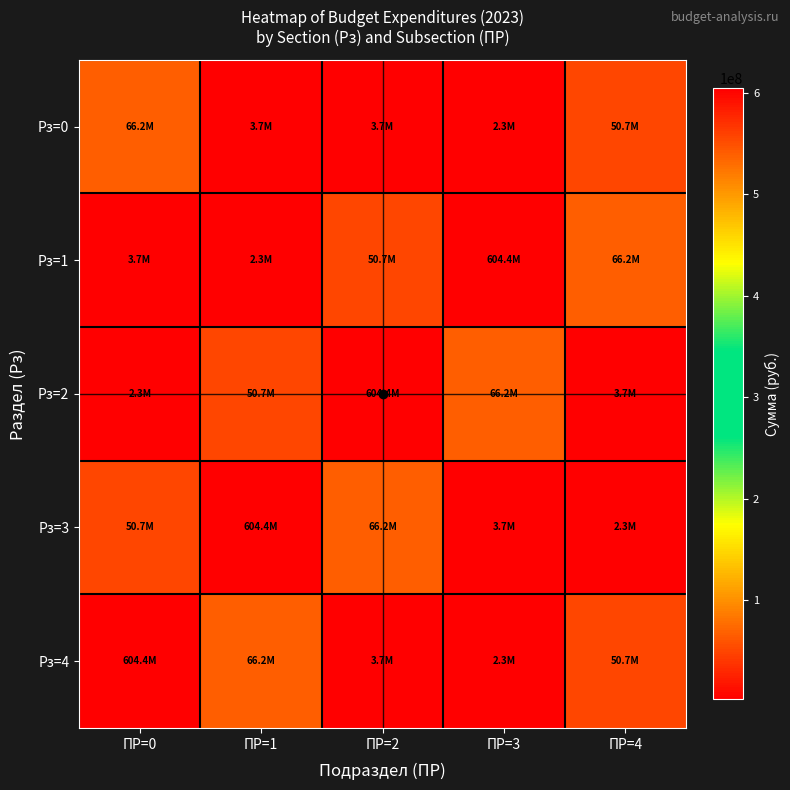

How many distinct data groups are displayed?

5